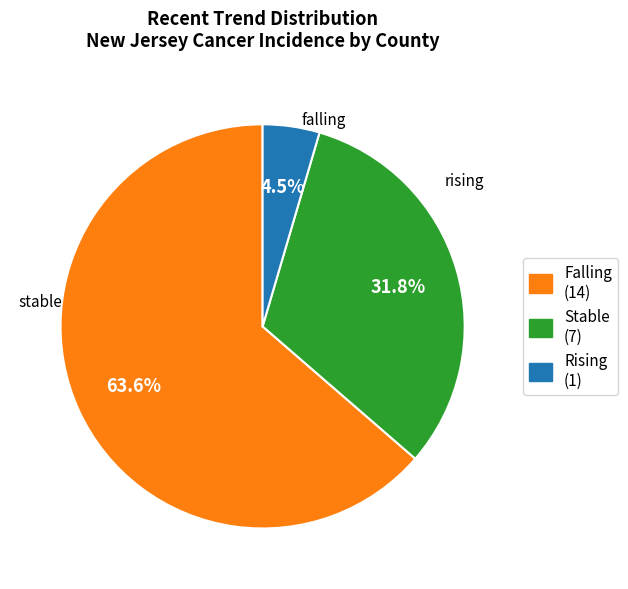

Count the number of slices in the pie.

3